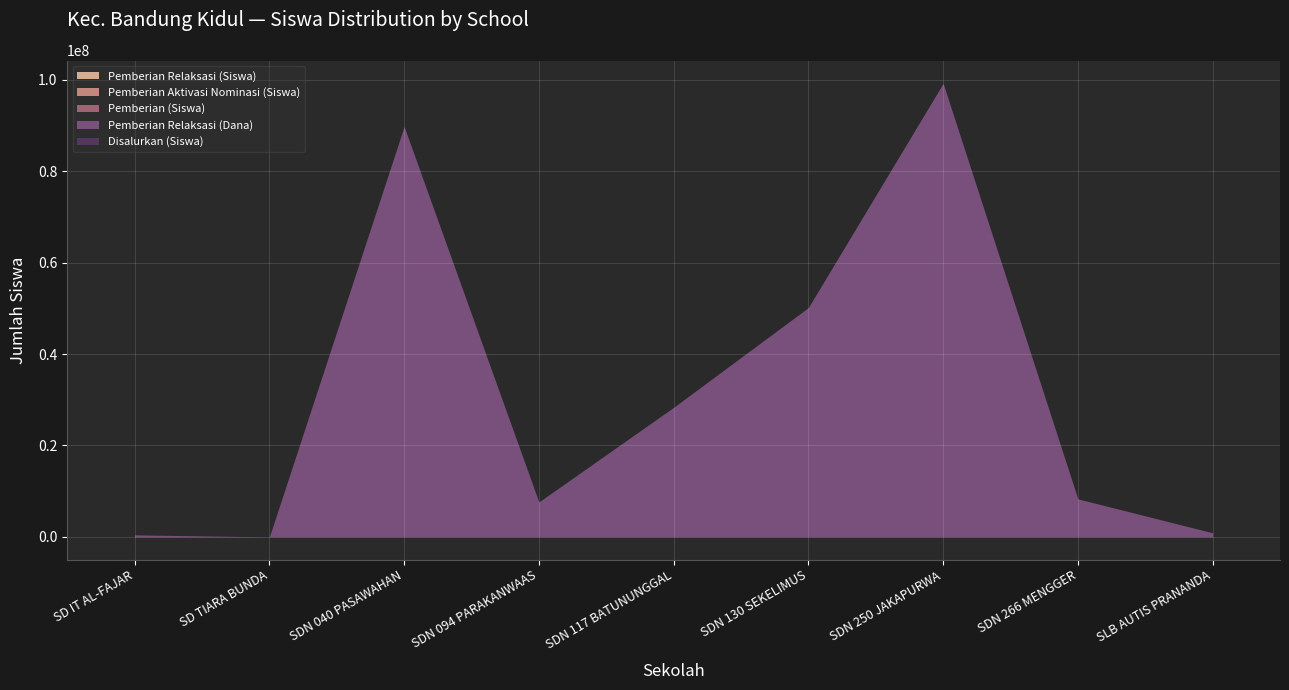

At how many categories does at least one series exceed 28091330?

4